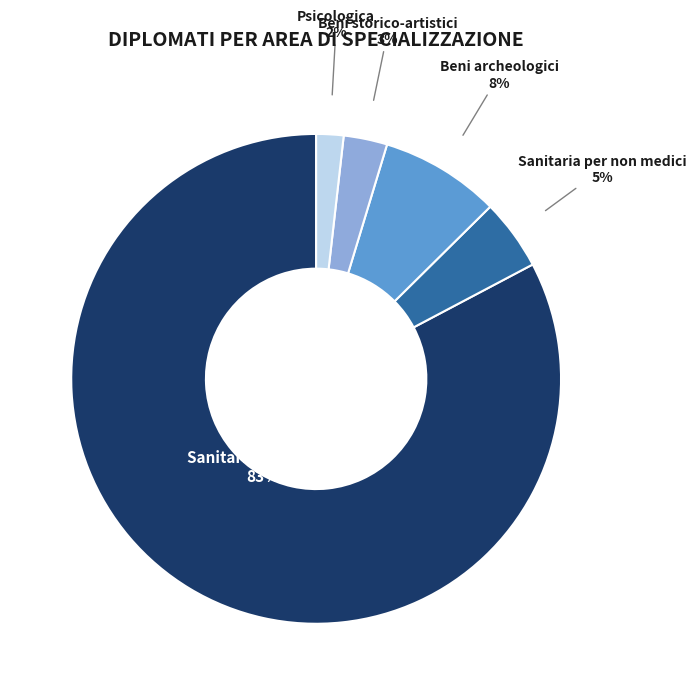

Is there a majority slice in this chart?

Yes